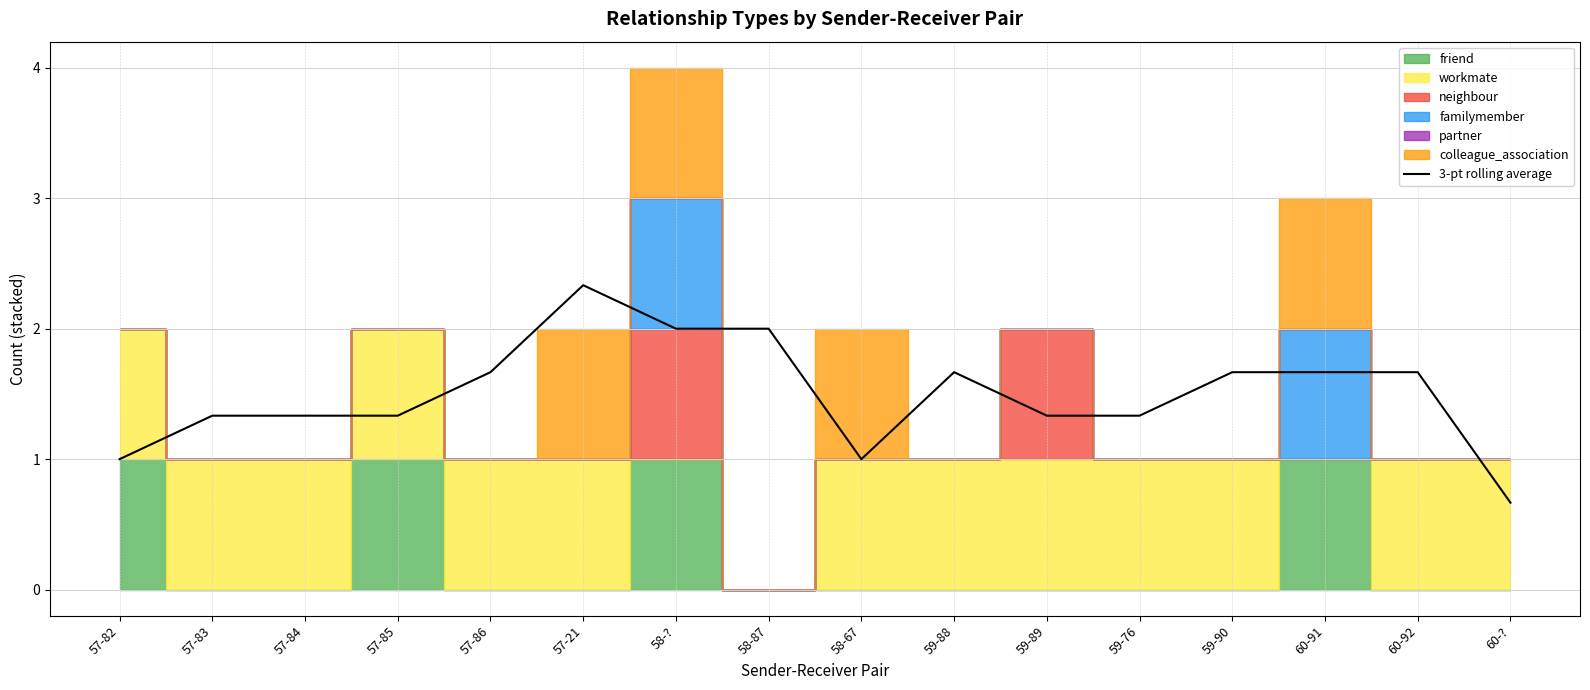

What position from the left is 59-76?

12